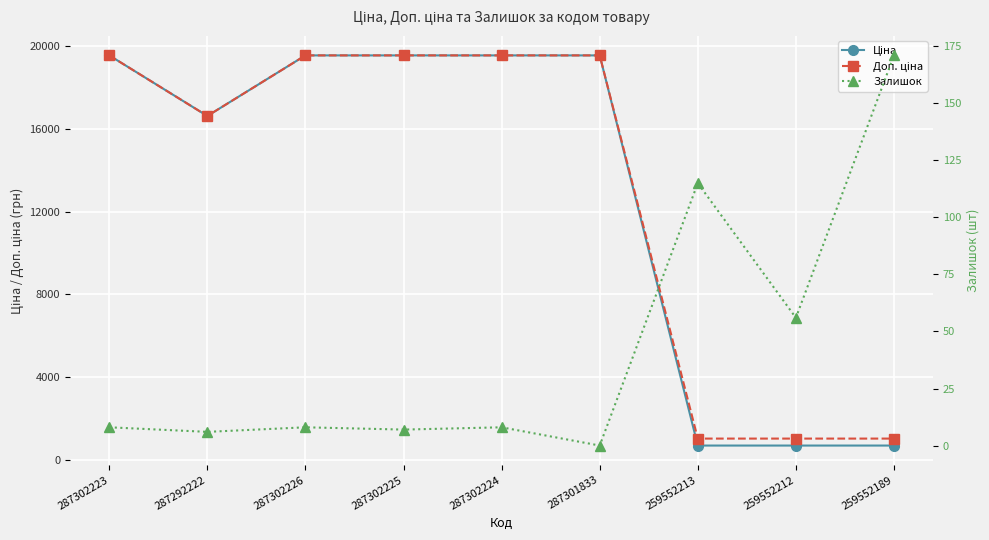

Reading left to right, what are all the values shown in this chart?

Ціна: 287302223=19542.7	287292222=16618.0	287302226=19542.7	287302225=19542.7	287302224=19542.7	287301833=19542.7	259552213=705.5	259552212=705.5	259552189=705.5
Доп. ціна: 287302223=19542.7	287292222=16618.0	287302226=19542.7	287302225=19542.7	287302224=19542.7	287301833=19542.7	259552213=1042.0	259552212=1042.0	259552189=1042.0
Залишок: 287302223=8.0	287292222=6.0	287302226=8.0	287302225=7.0	287302224=8.0	287301833=0.0	259552213=115.0	259552212=56.0	259552189=171.0